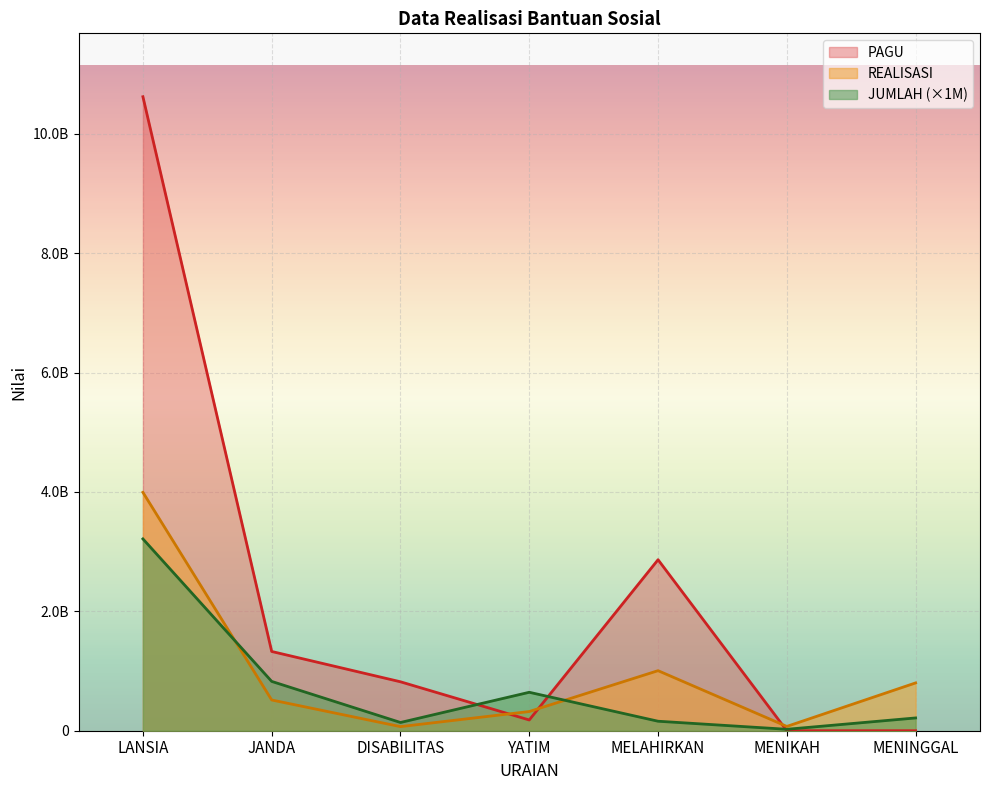

What is the total value across all series at DISABILITAS?

1026300000